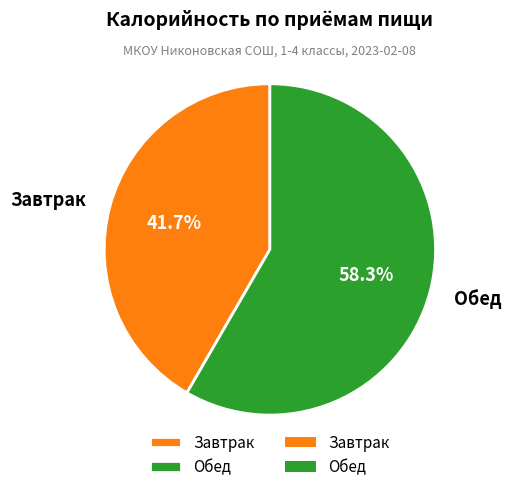

How many segments does this pie chart have?

2